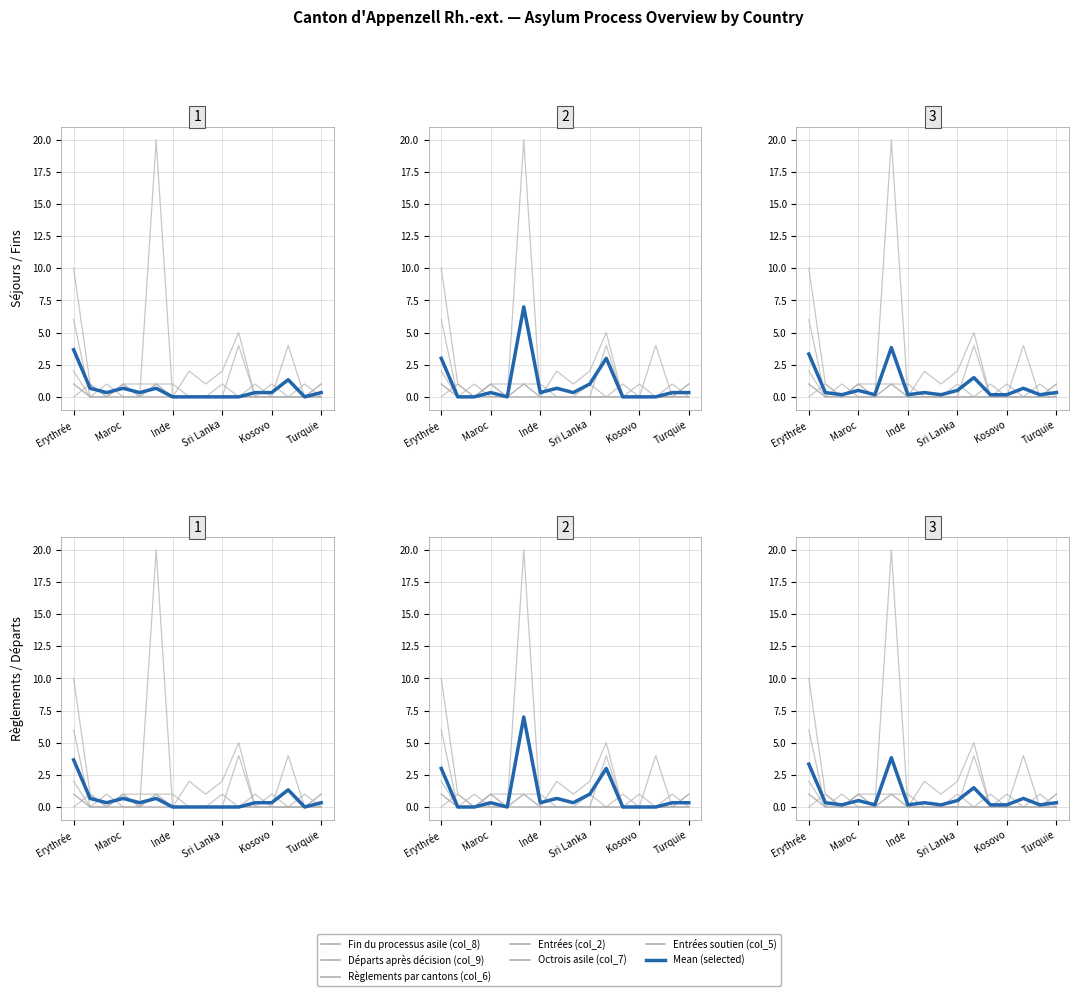

Rank the series by their maximum value, from lowest to highest.

Départs après décision (col_9), Entrées soutien (col_5), Octrois asile (col_7), Règlements par cantons (col_6), Fin du processus asile (col_8), Entrées (col_2)